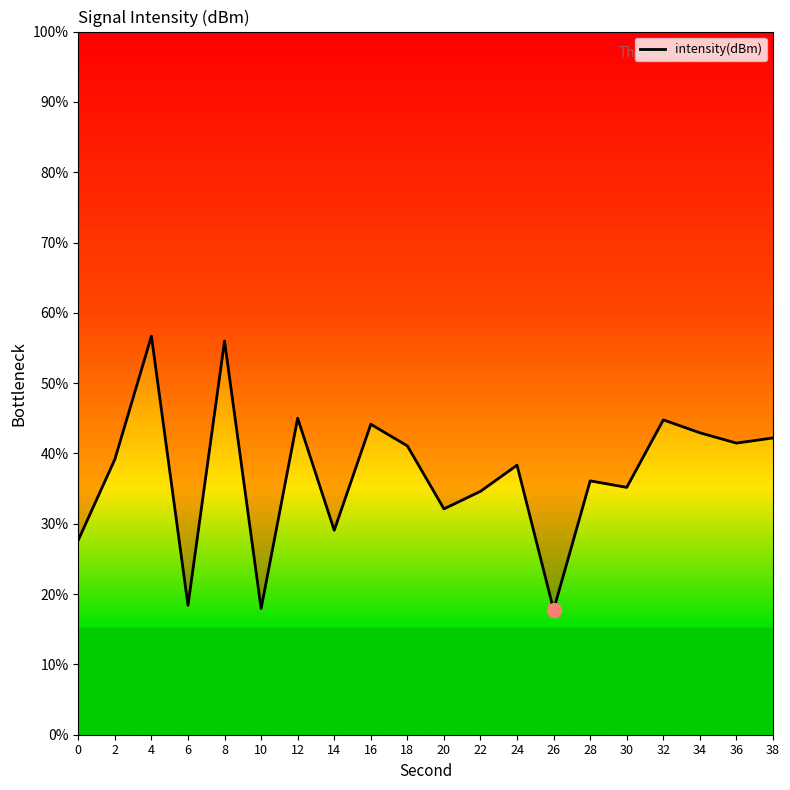

List the labels in order of value, largest first.

4, 8, 12, 32, 16, 34, 38, 36, 18, 2, 24, 28, 30, 22, 20, 14, 0, 6, 10, 26